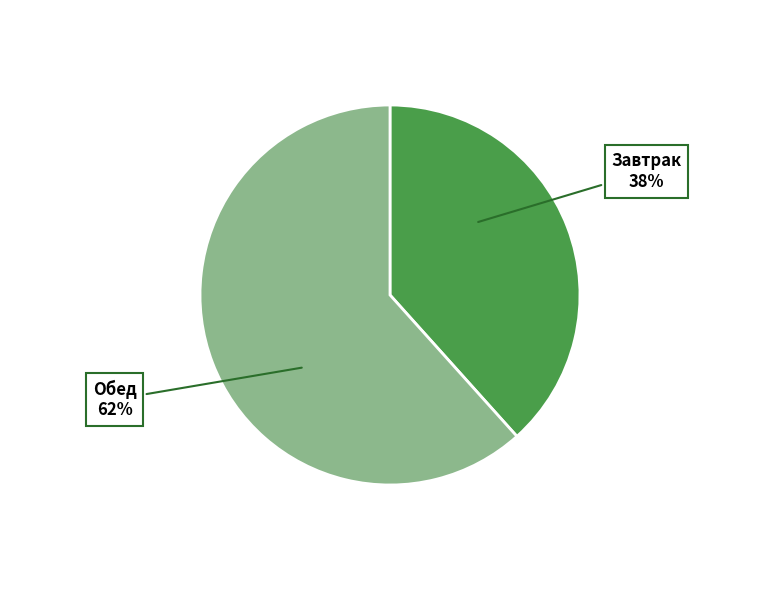

Is it true that Завтрак is 47% of the pie?

False